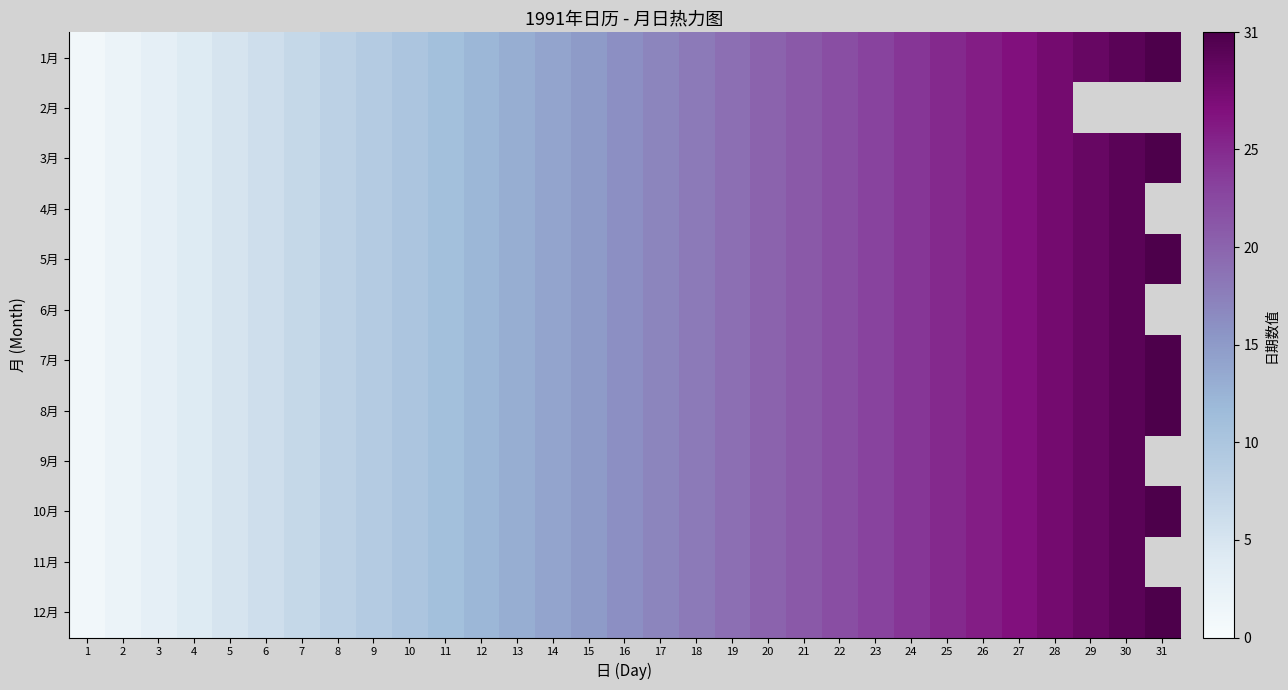

At which category is the sum across all series the highest?

28